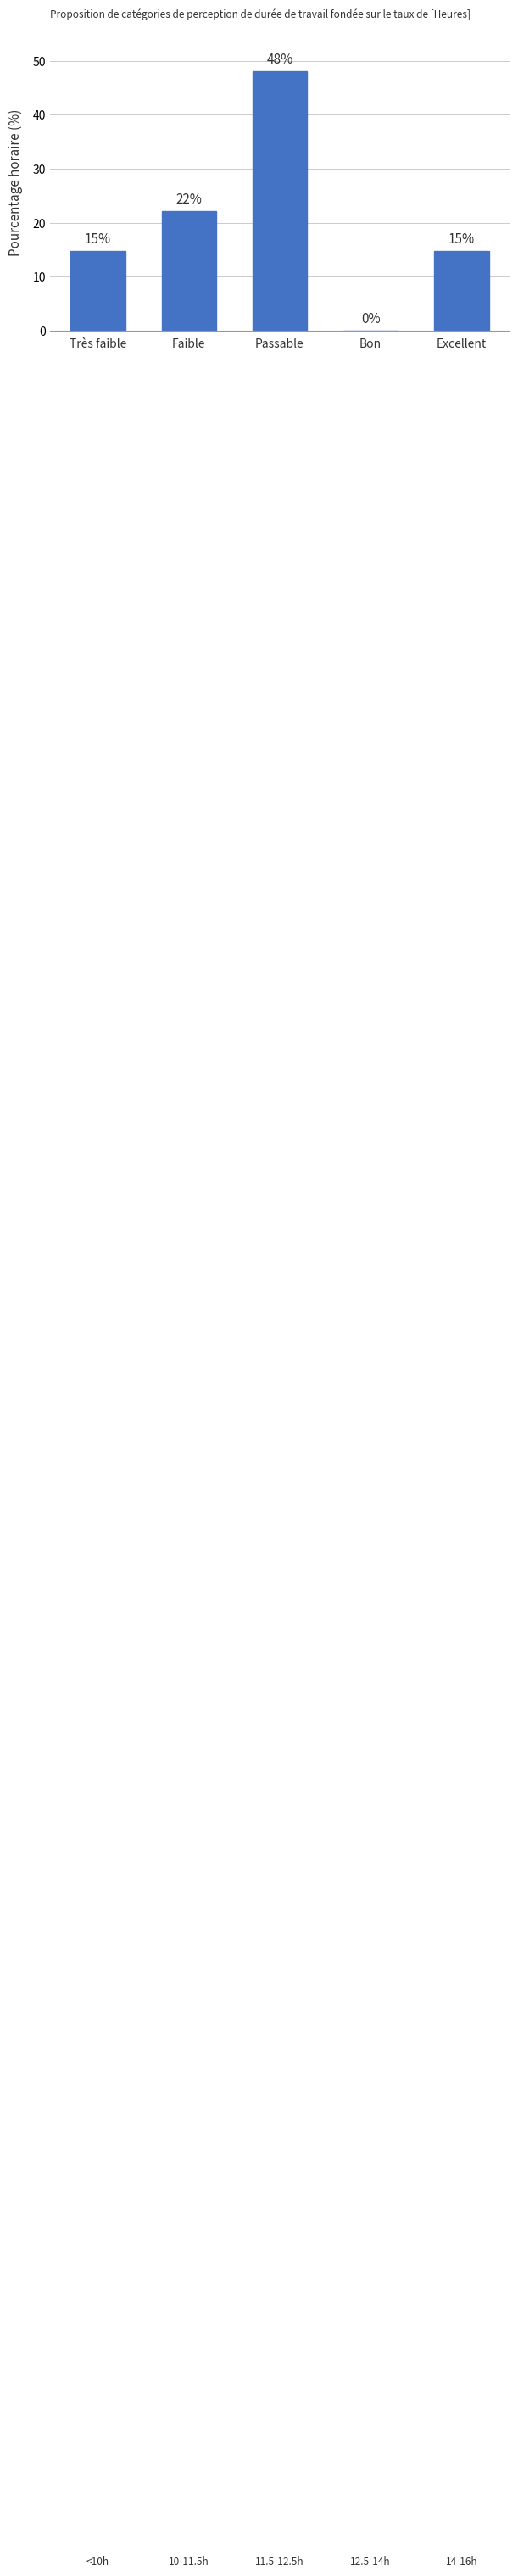

Which category has the lowest value across all series?

Bon